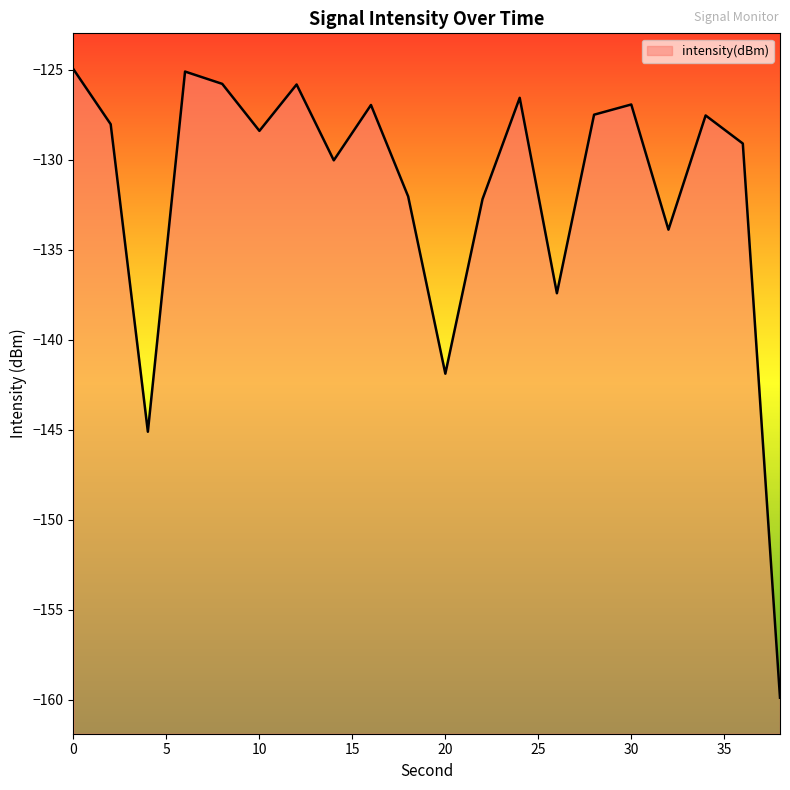

Which label corresponds to the smallest value in the chart?

38